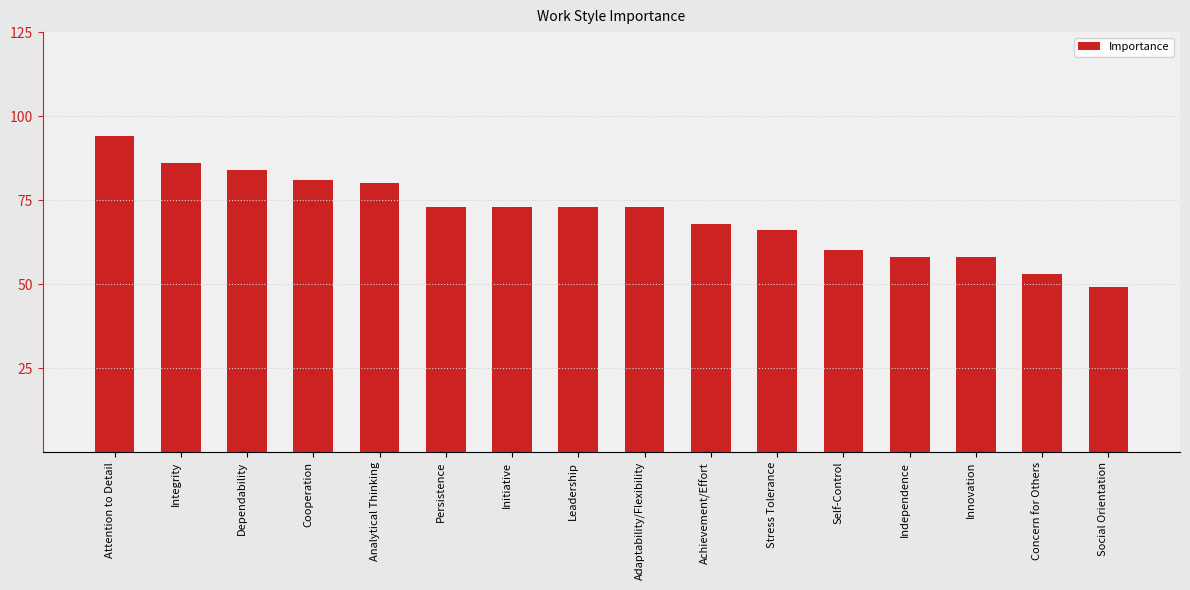

What is the value of the 16th bar from the left?

49